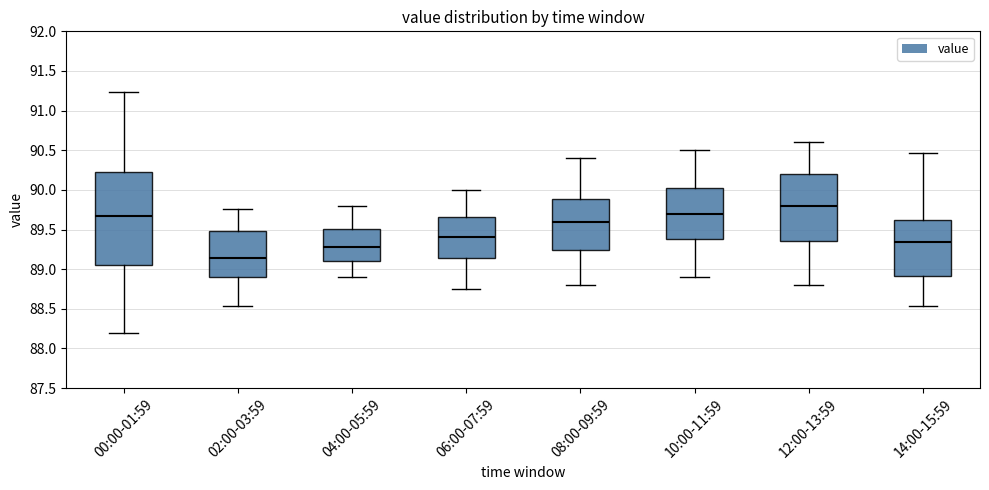

Where is the upper edge of the box for 02:00-03:59 on the y-axis? The values are not printed on the chart, so give them approximately, as read against the axis.

89.50